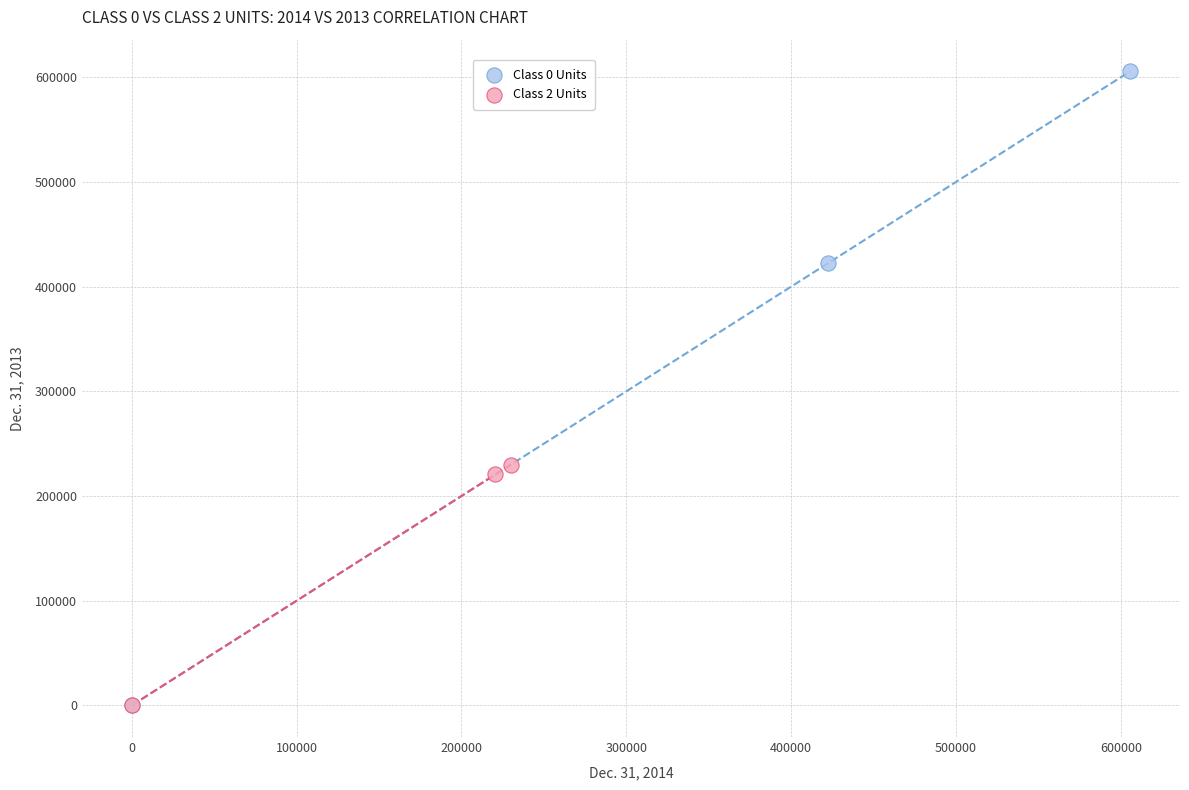

What are all the series names shown in the legend?

Class 0 Units, Class 2 Units